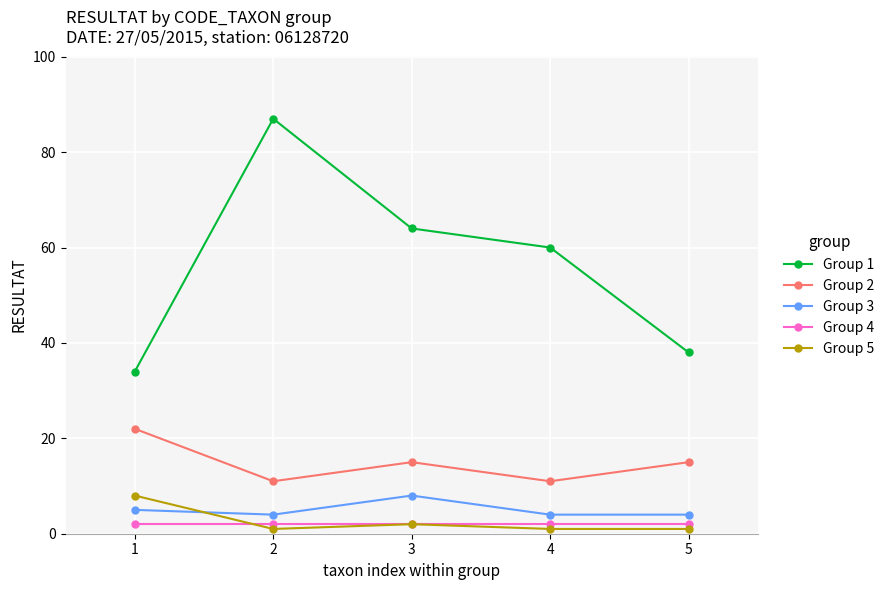

What value does the Group 1 series have at 4, to the nearest 5?

60